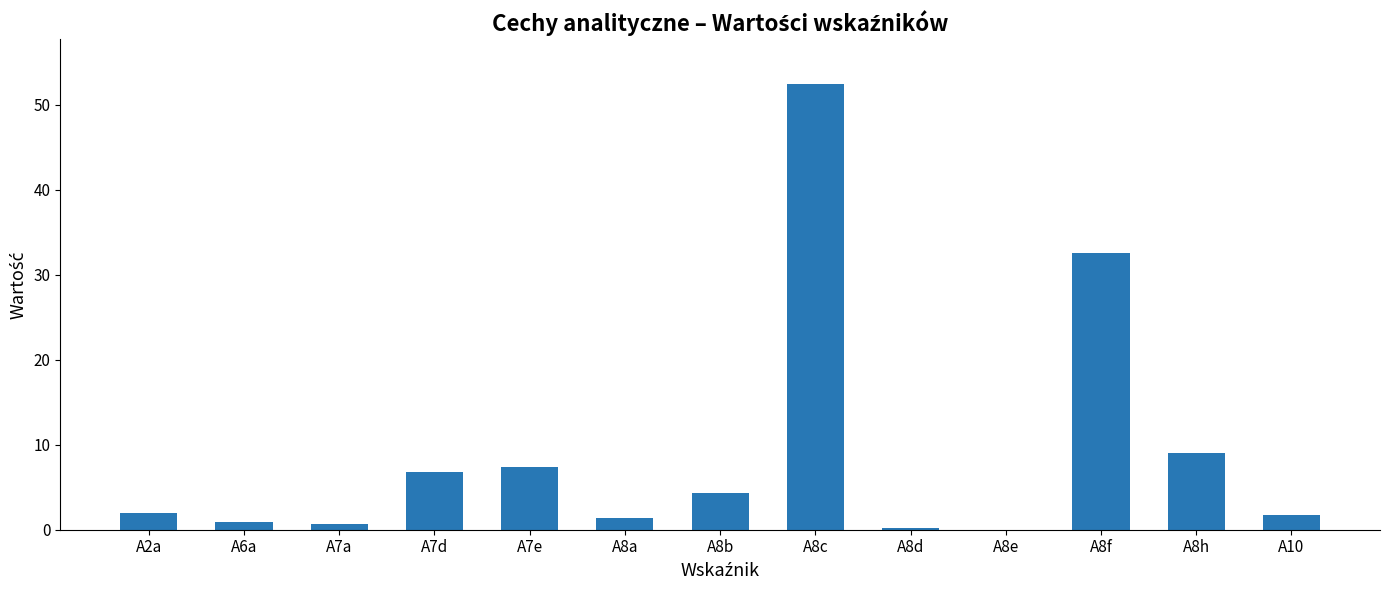

The value at A8a is 1.4. True or false?

True